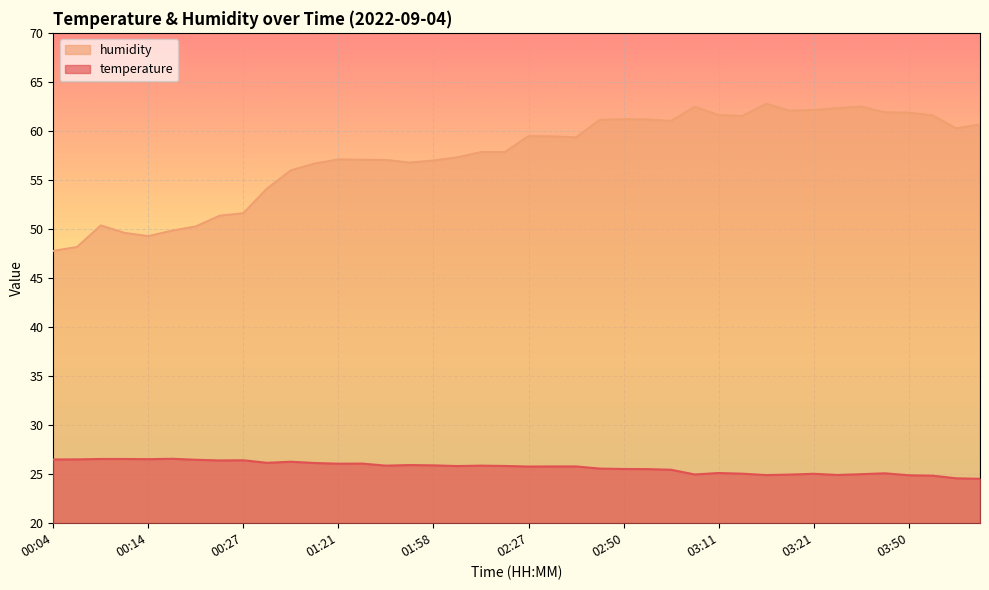

Where does the humidity series first go above 59?

02:27